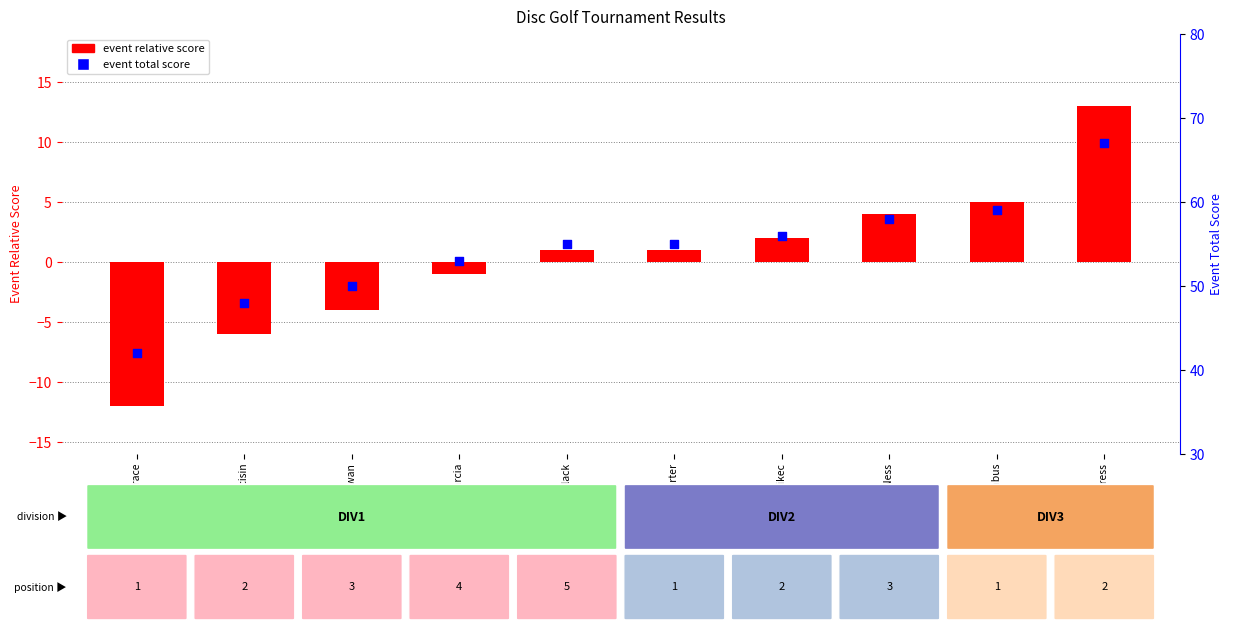

At which category is the sum across all series the highest?

Eric Kress